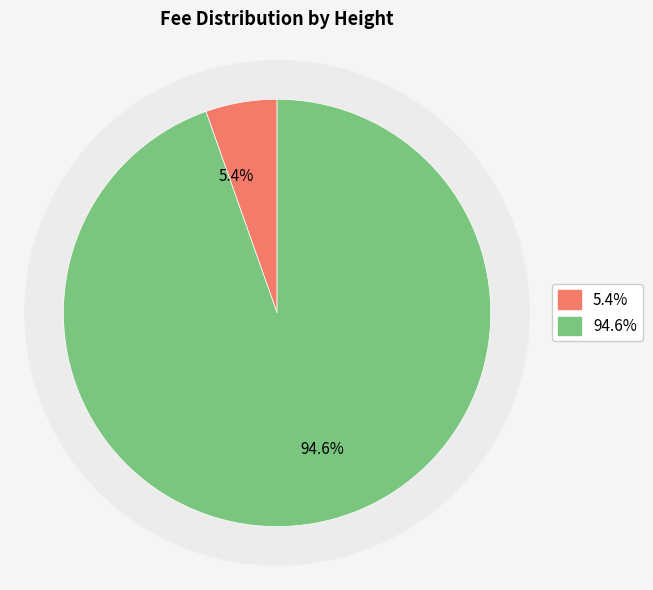

Count the number of slices in the pie.

2